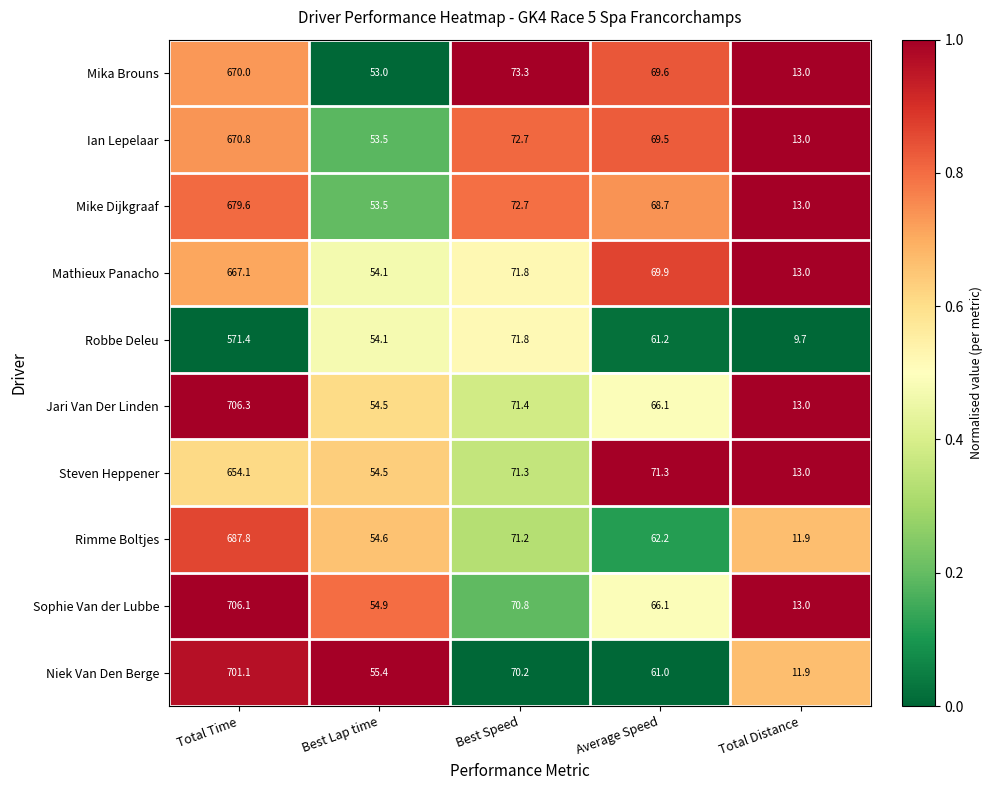

What is the difference between the second highest and second lowest values in the Rimme Boltjes series?

16.6